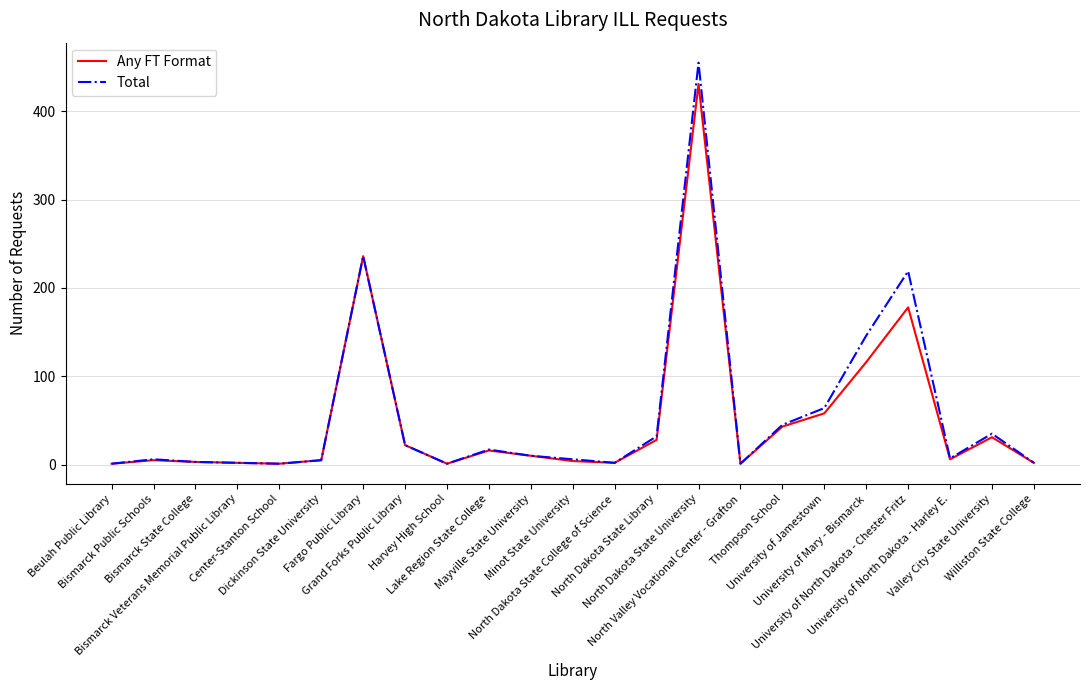

How many lines are shown in the chart?

2